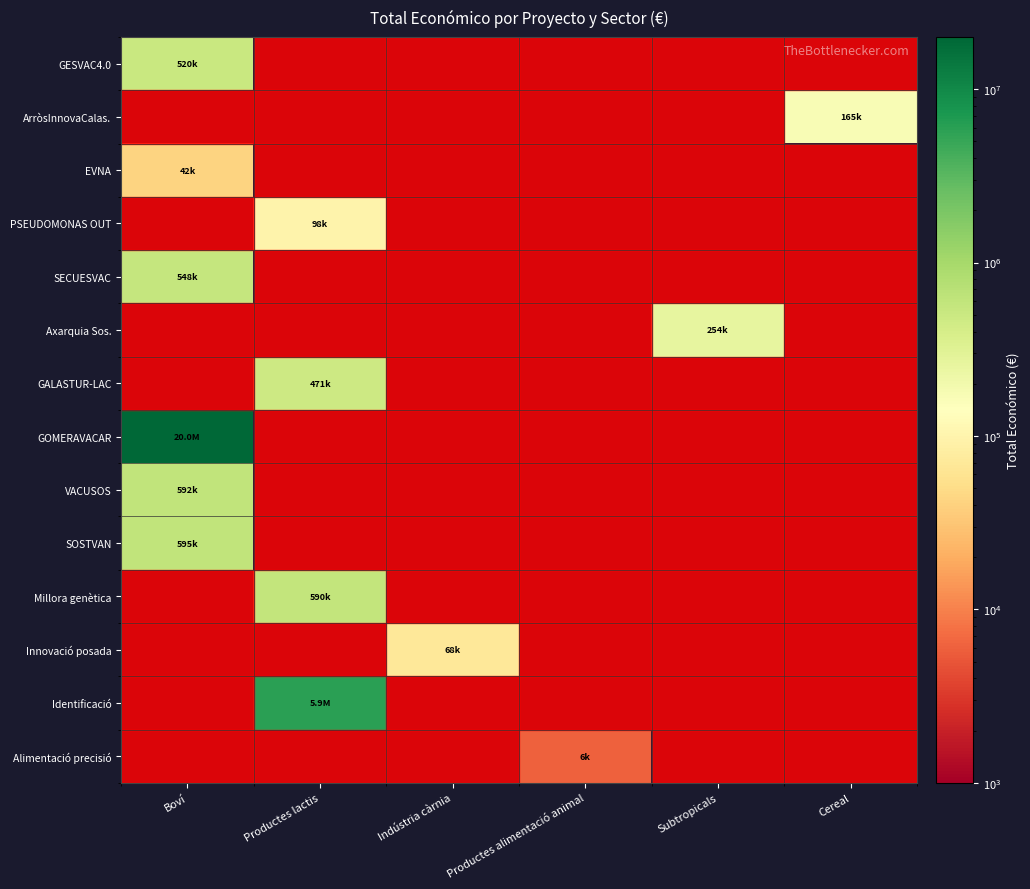

Which category has the highest value across all series?

Boví